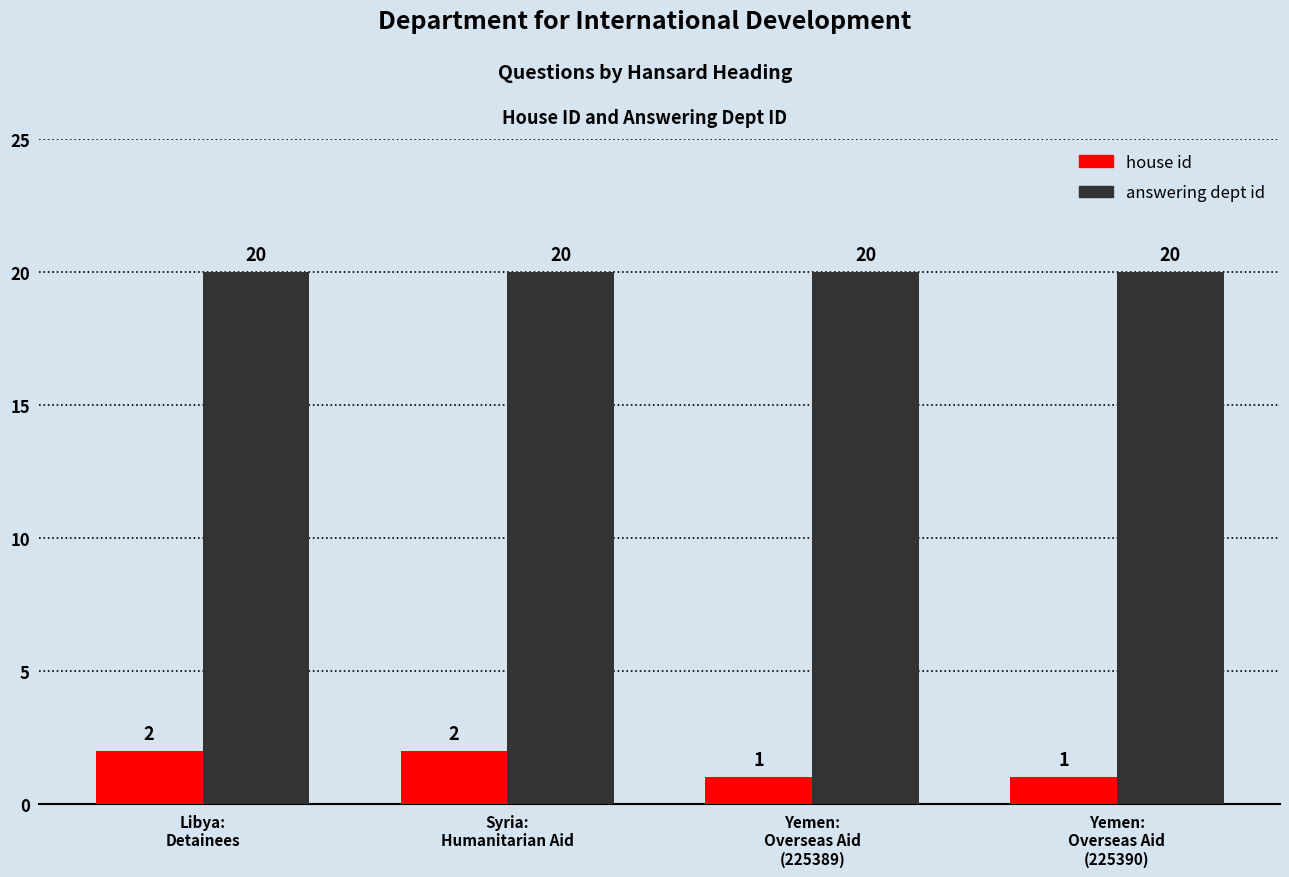

What position from the right is Yemen:
Overseas Aid
(225390)?

1